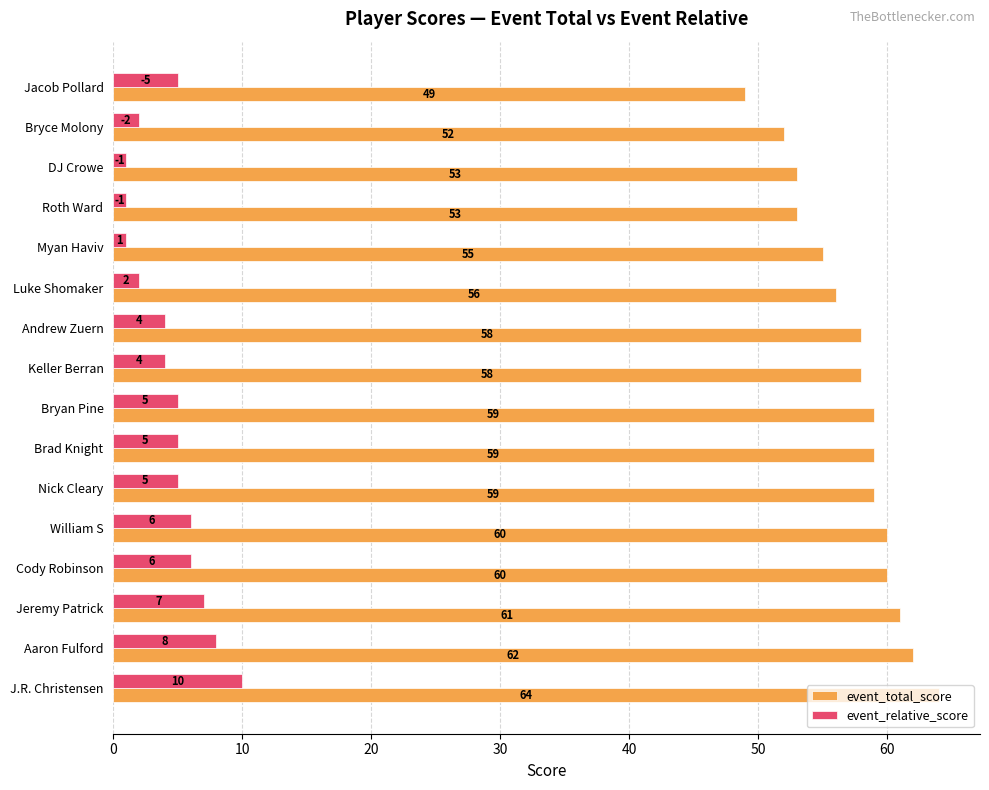

What is the difference between the maximum and minimum values in the event_total_score series?

15